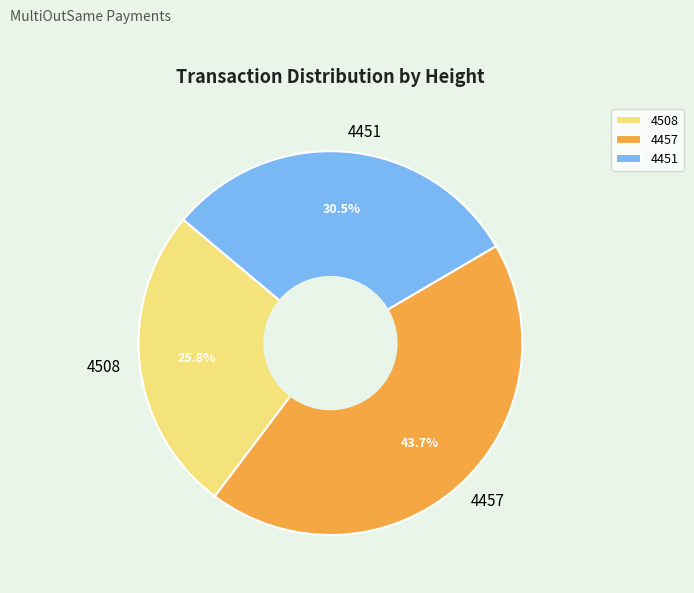

Which slice is the smallest?

4508